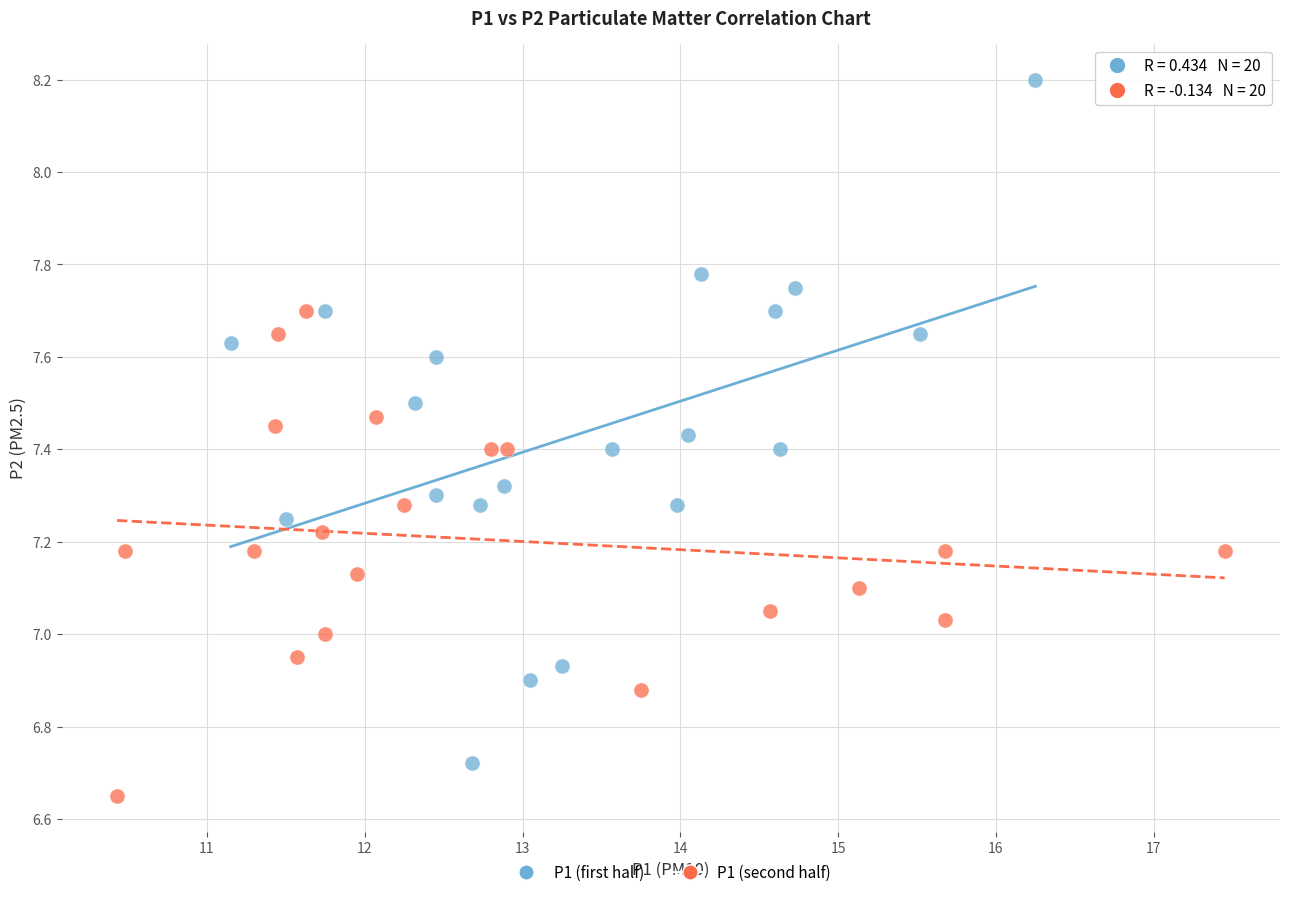

Which series has the widest spread of Y values?

P1 (first half)